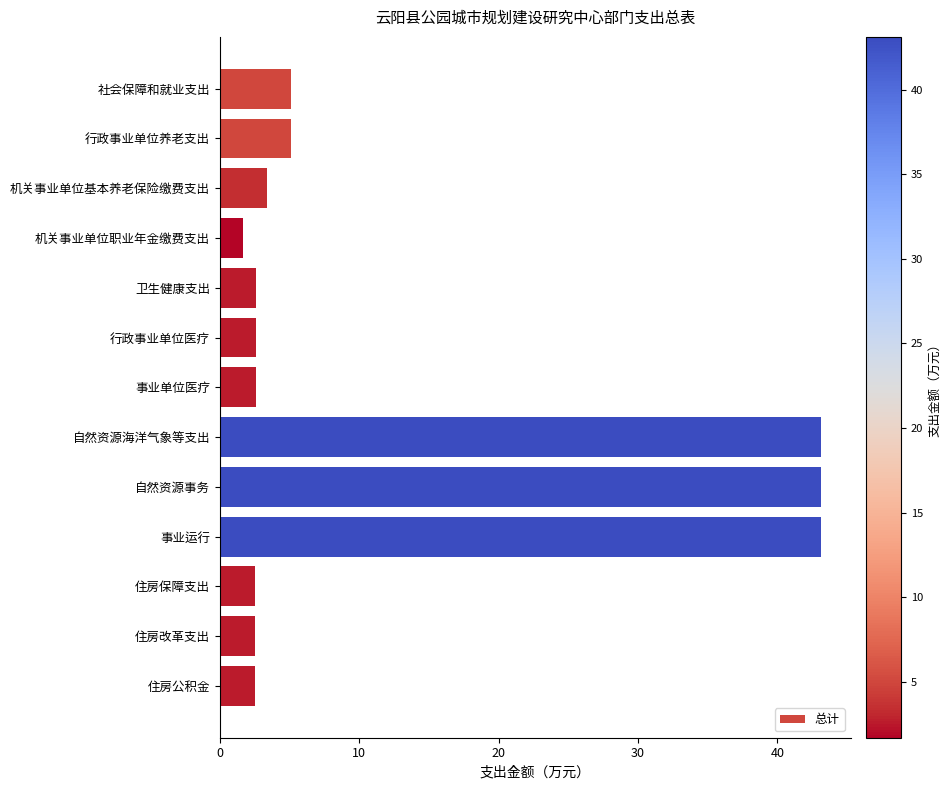

The value at 行政事业单位医疗 is 2.6. True or false?

True